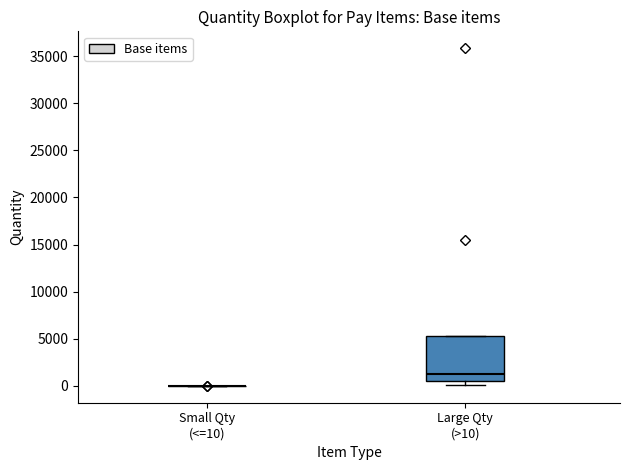

Reading left to right, read every box against the y-axis: the position of its median line, the range the box covers, and the ends of its whiskers. The values are not printed on the chart, so give them approximately, as read against the axis.

Small Qty (<=10): box collapsed to a line at 0, whiskers 0 to 0
Large Qty (>10): median 1500, box 500 to 5500, whiskers 0 to 5500